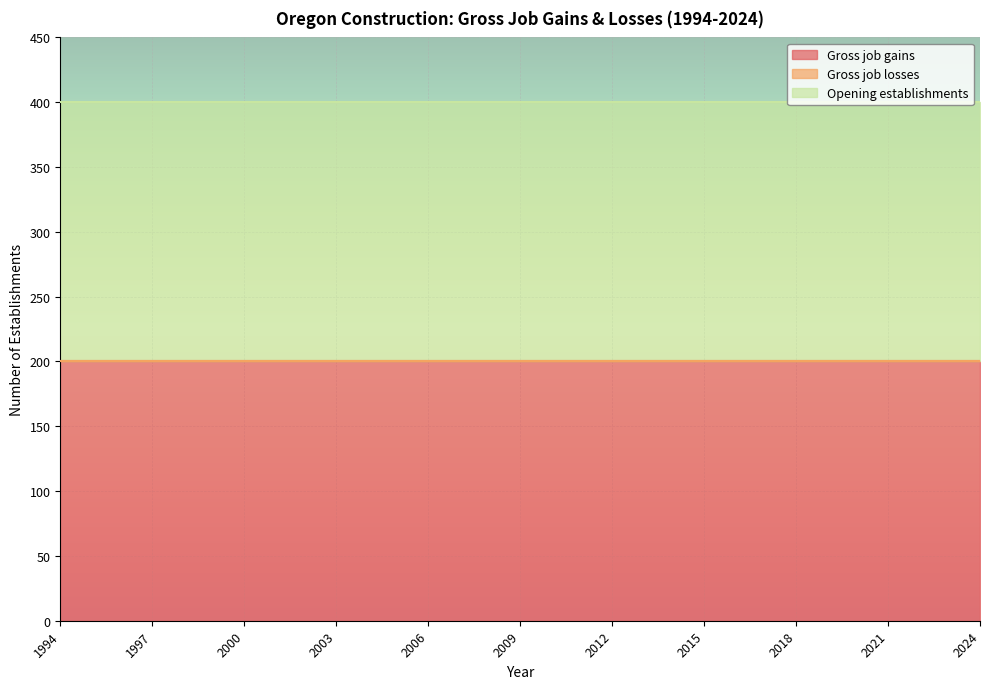

What is the sum of the Opening establishments values at 2020 and 1998?

400